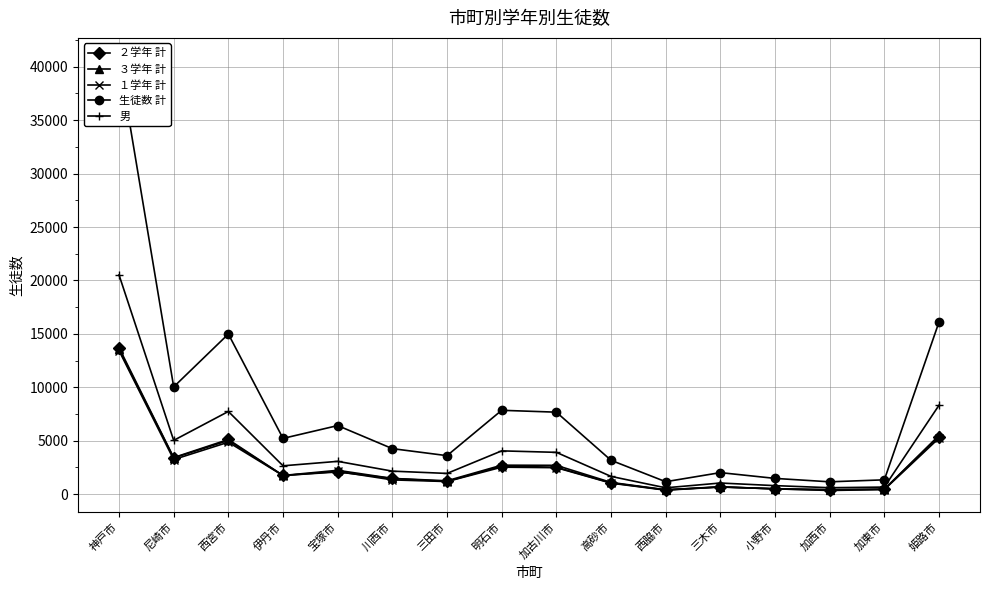

What is the total value across all series at 伊丹市?

13065